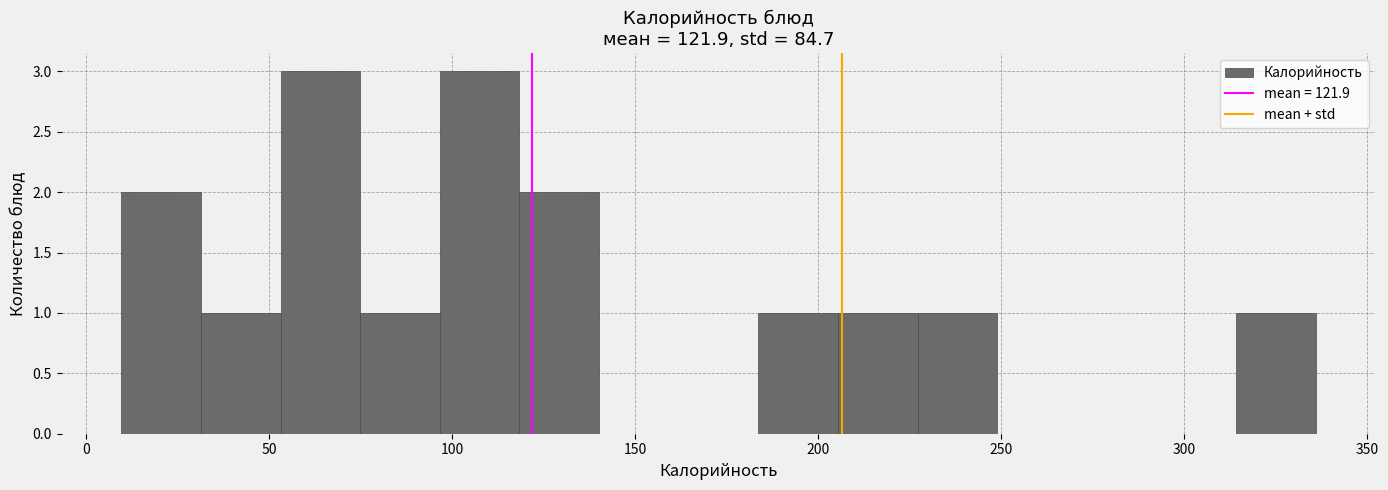

How tall is the bar that spans 10 to 30 on the x-axis? Neither the bar edges nor the heights are printed on the chart, so give them approximately, as read against the axes.

2